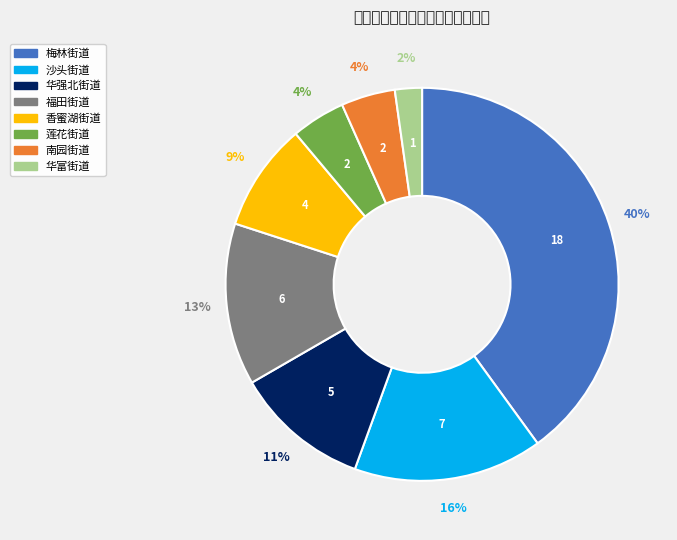

To the nearest percent, what is the difference between the largest and smallest slice percentages?

38%